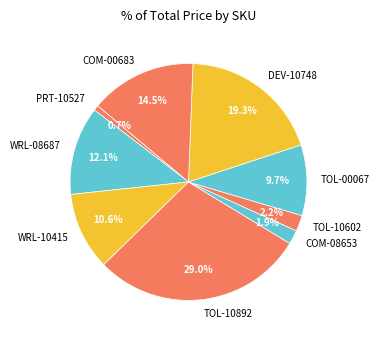

What percentage do TOL-10602 and PRT-10527 together represent?

2.9%